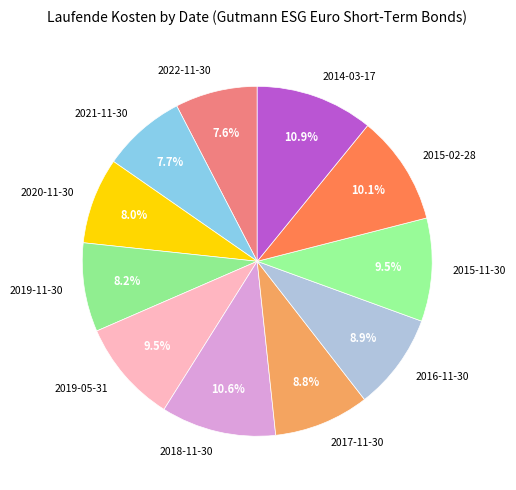

To the nearest percent, what percentage of the pie is 2018-11-30?

11%